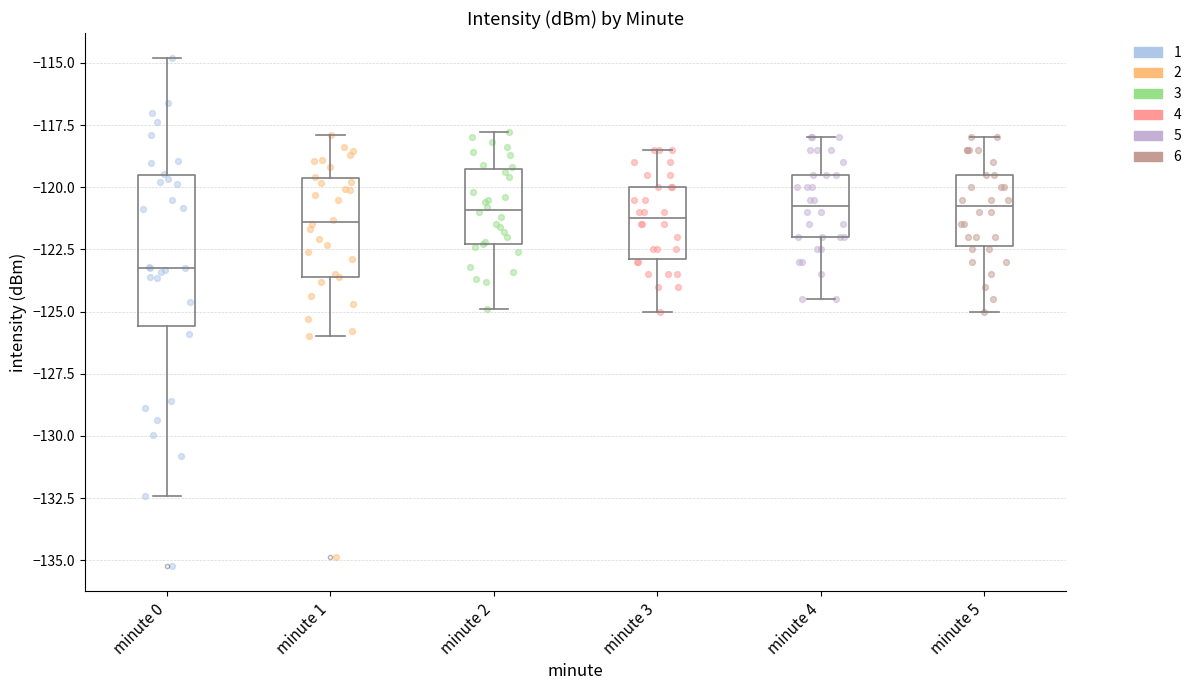

Where is the upper edge of the box for minute 0 on the y-axis? The values are not printed on the chart, so give them approximately, as read against the axis.

-119.5